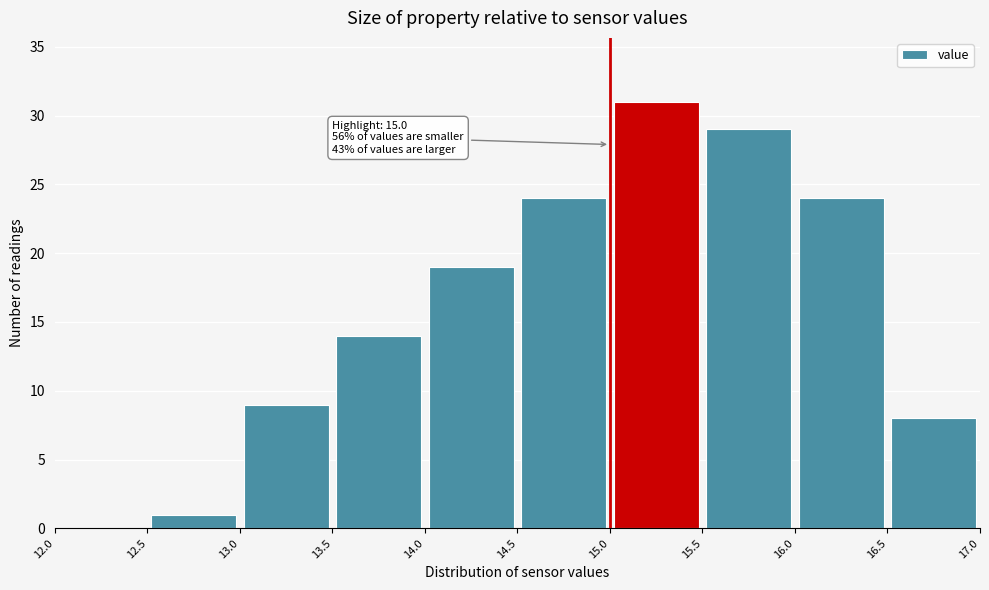

Which range on the x-axis has the tallest bar?

15.0 to 15.5